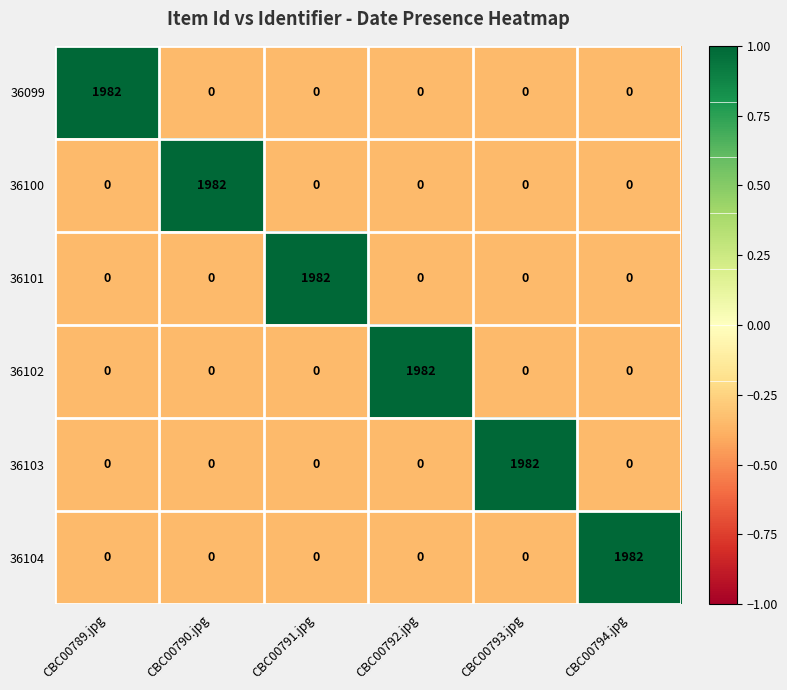

What is the minimum value shown in the chart?

0